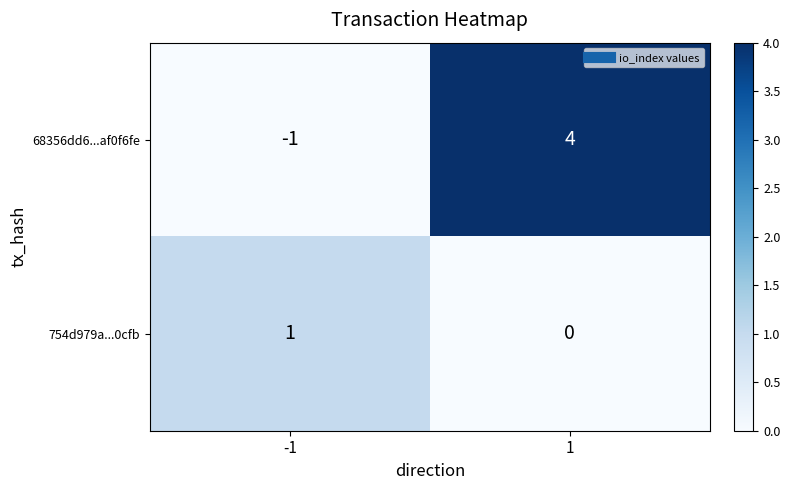

Which series has the widest spread of values?

68356dd6...af0f6fe